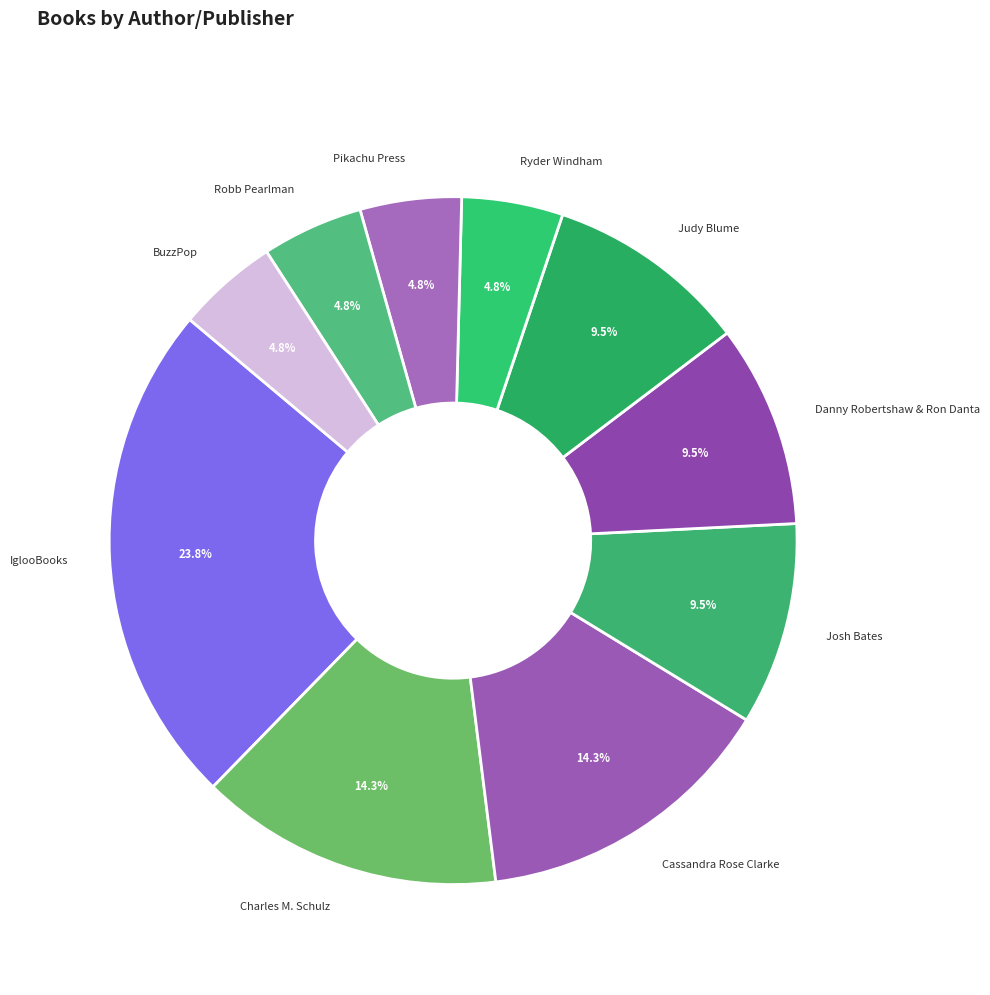

To the nearest percent, what percentage of the pie is Cassandra Rose Clarke?

14%